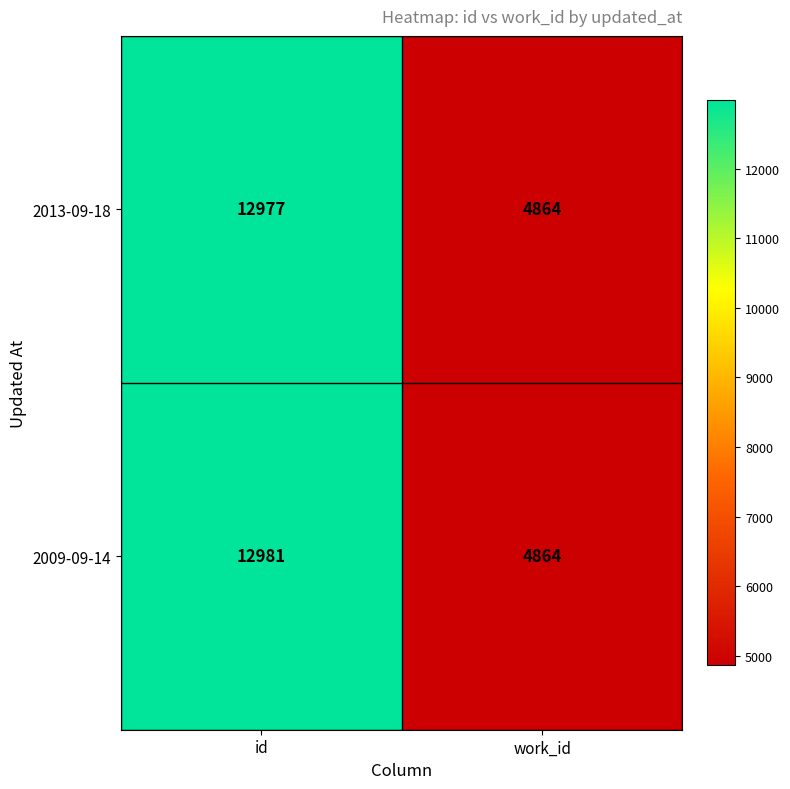

At which category is the sum across all series the highest?

id